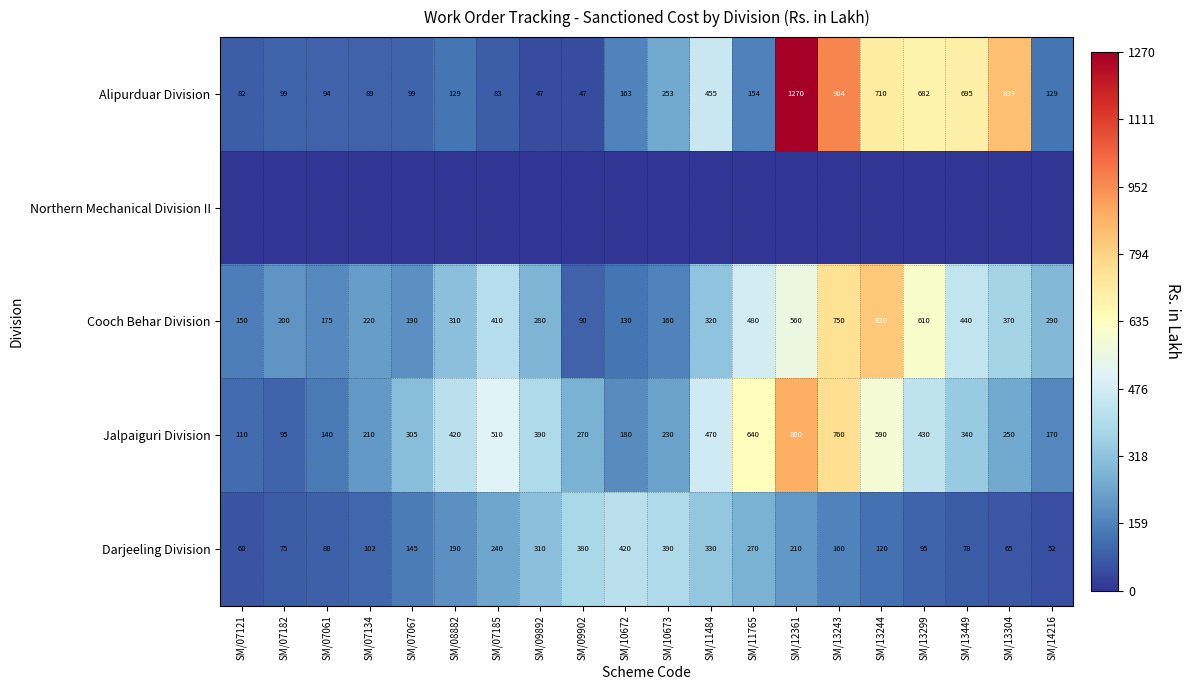

Is it true that Alipurduar Division equals 22.9 at SM/09902?

False